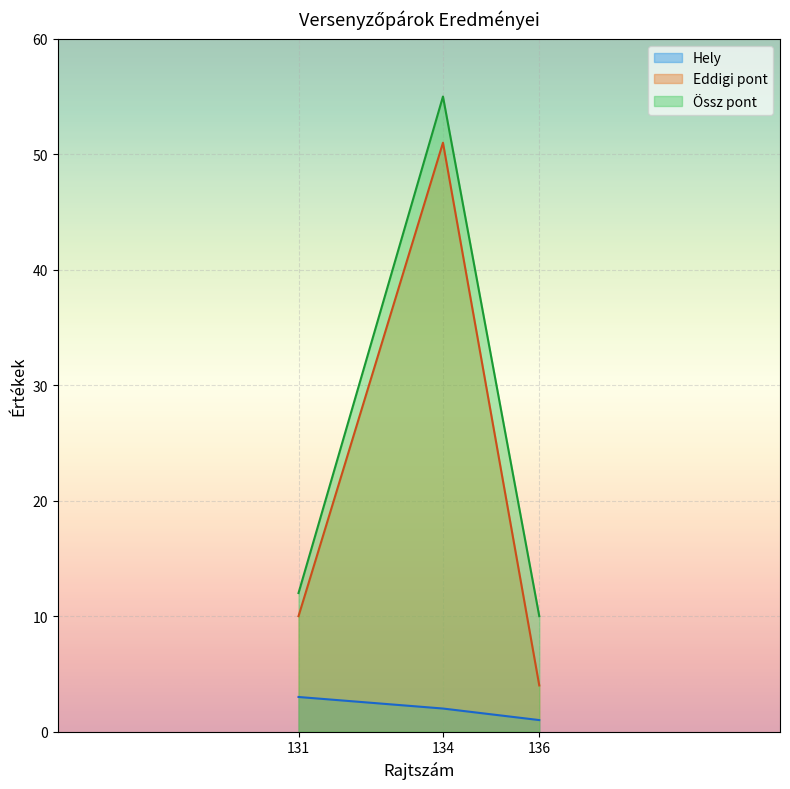

Which series has the largest range (max minus min)?

Eddigi pont